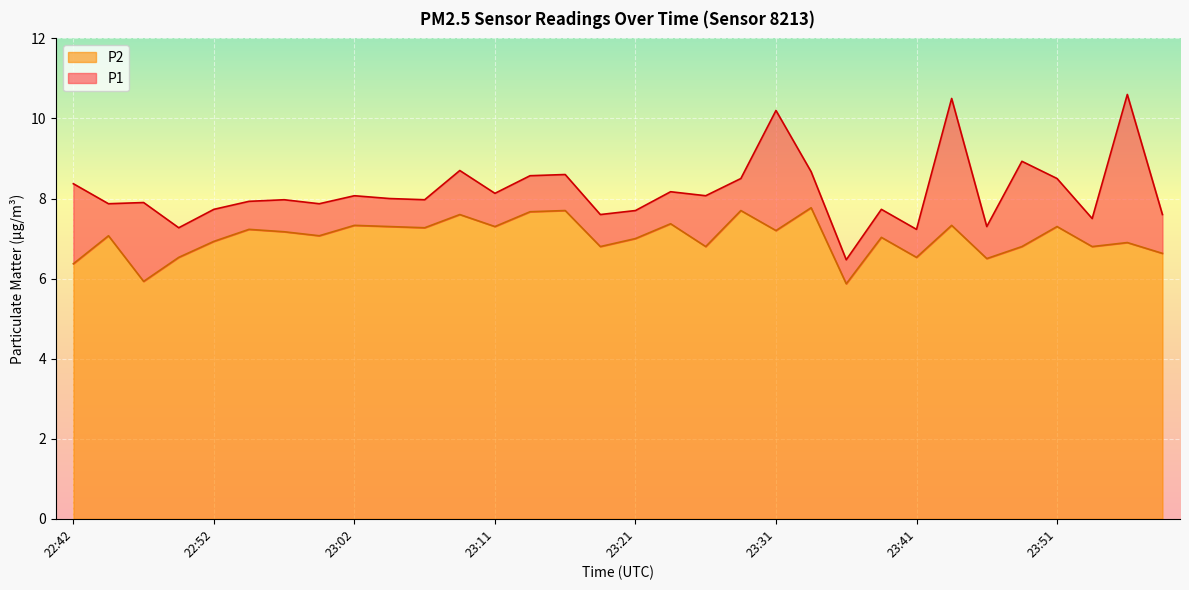

How many interior local peaks does the P1 series have?

11